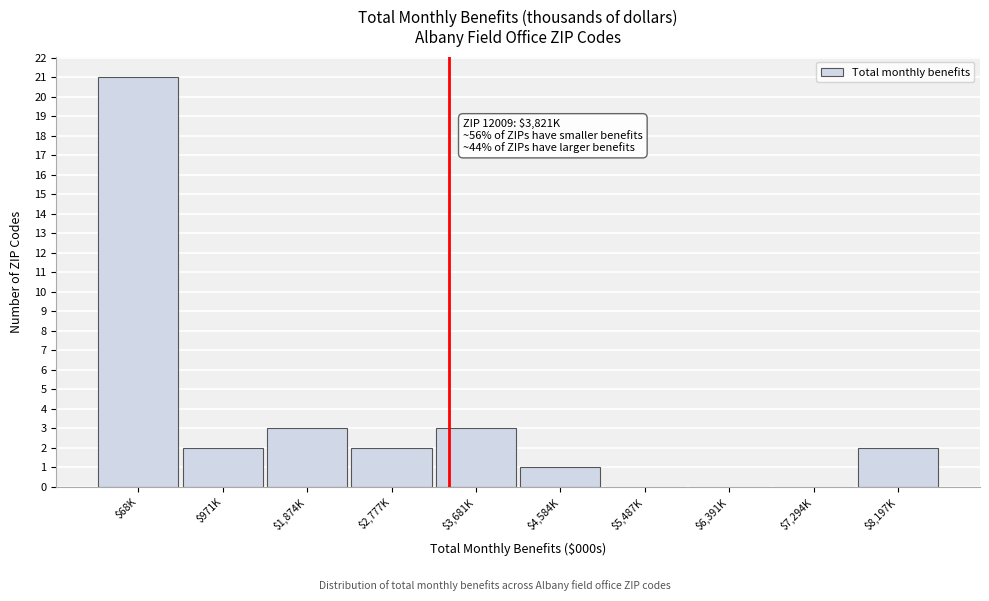

What is the sum of all values?

34